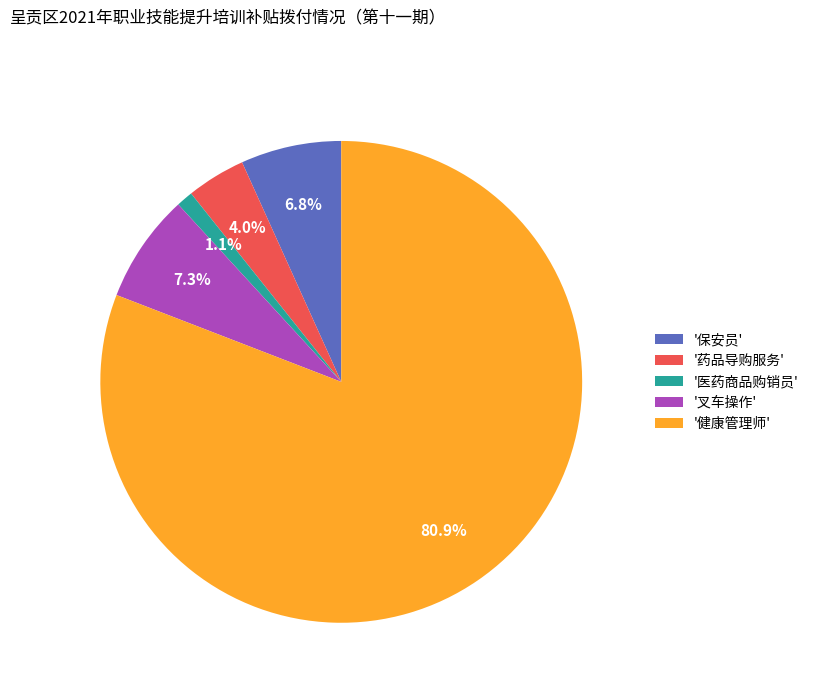

What is the majority slice?

'健康管理师'